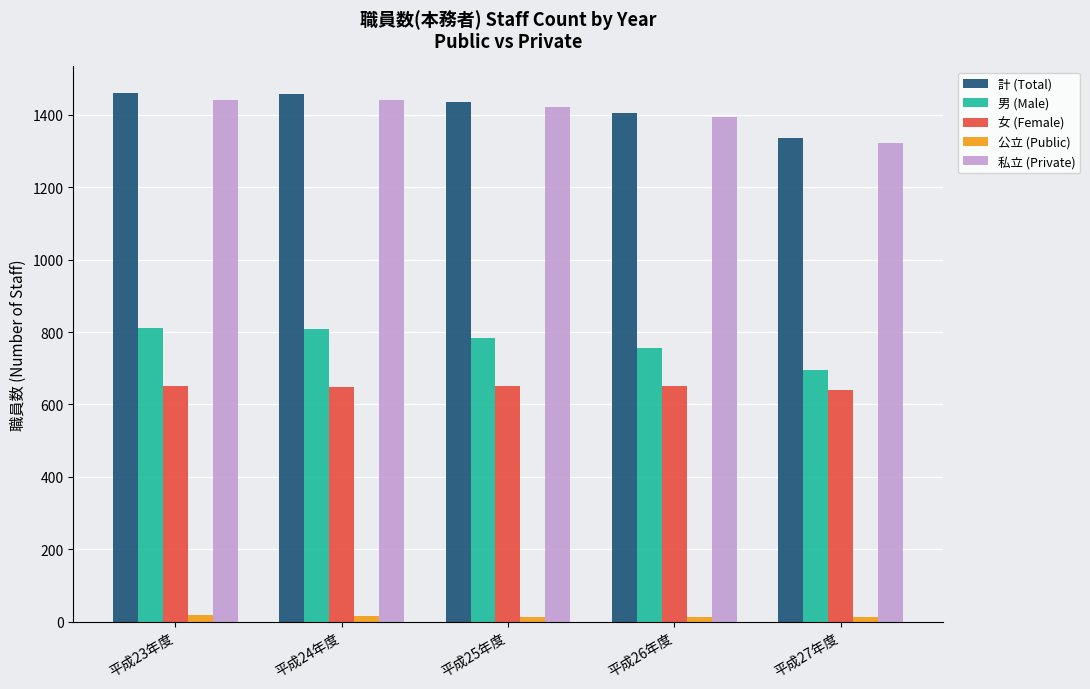

Between 平成24年度 and 平成26年度, which series saw the biggest shift?

男 (Male)